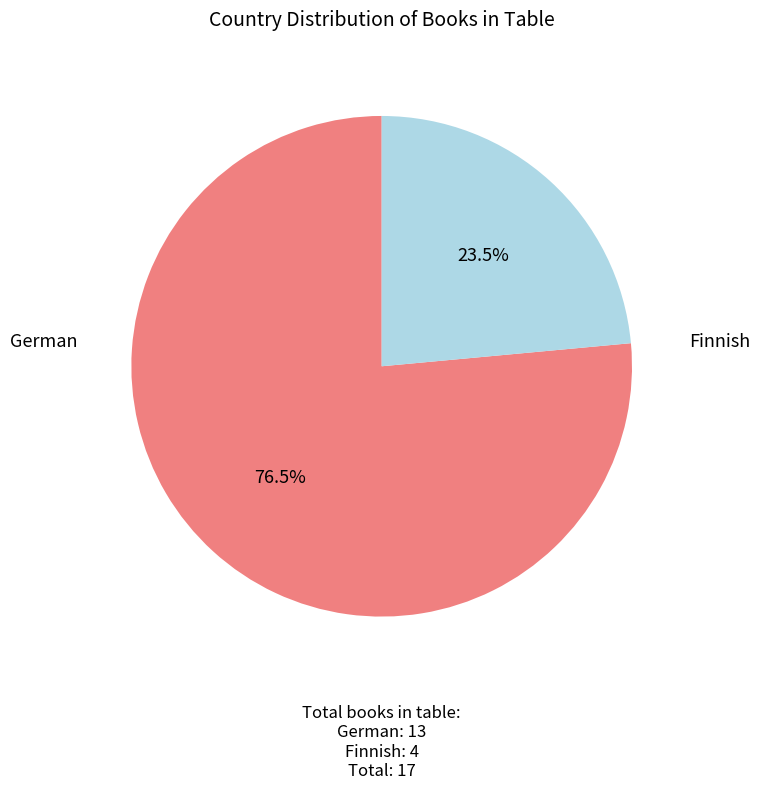

Does any single category account for the majority?

Yes